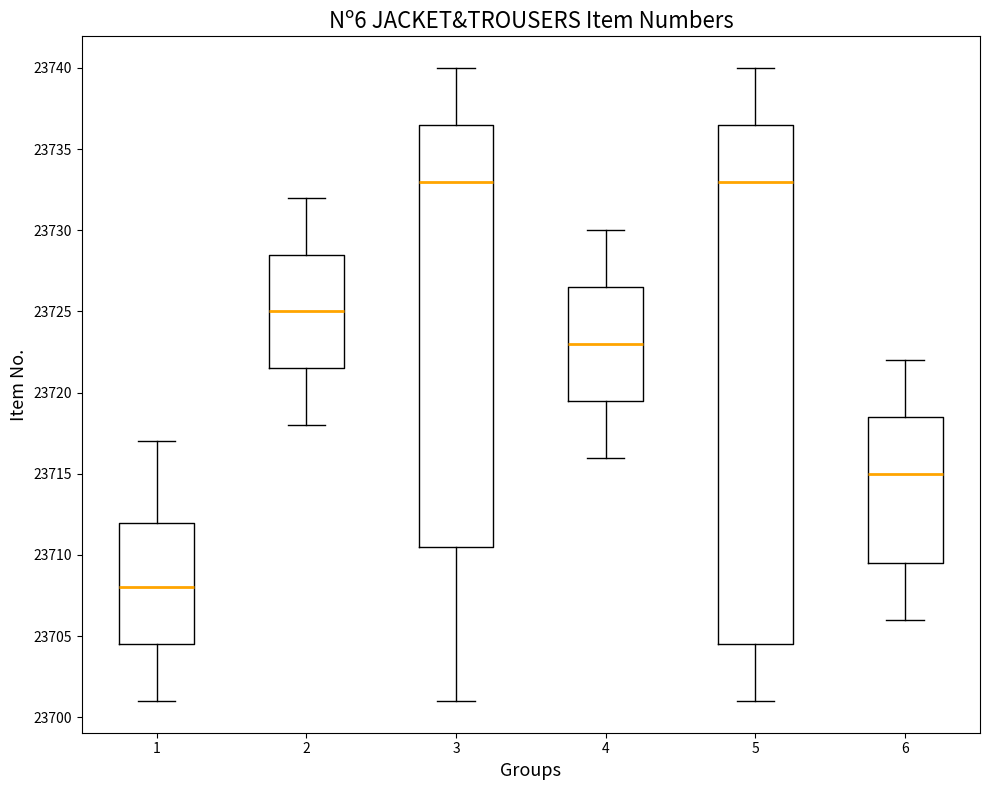

Where is the upper edge of the box at x = 6 on the y-axis? The values are not printed on the chart, so give them approximately, as read against the axis.

23718.5